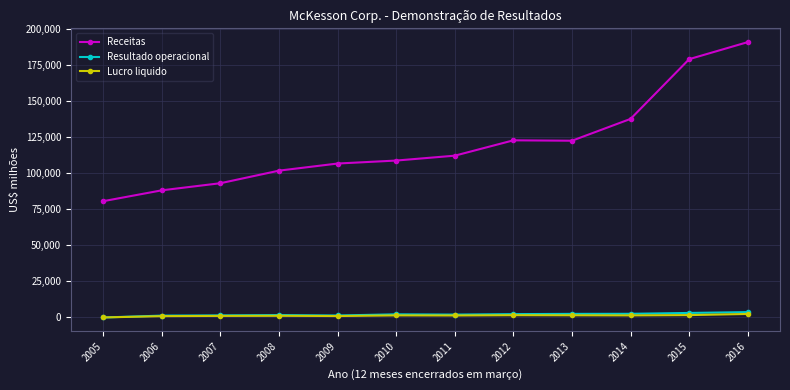

True or false: Lucro liquido has a value of 1263 at 2014.

True